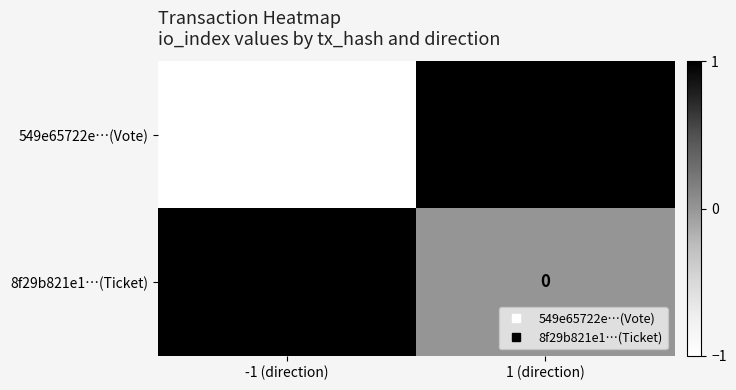

Which series has the widest spread of values?

549e65722e…(Vote)